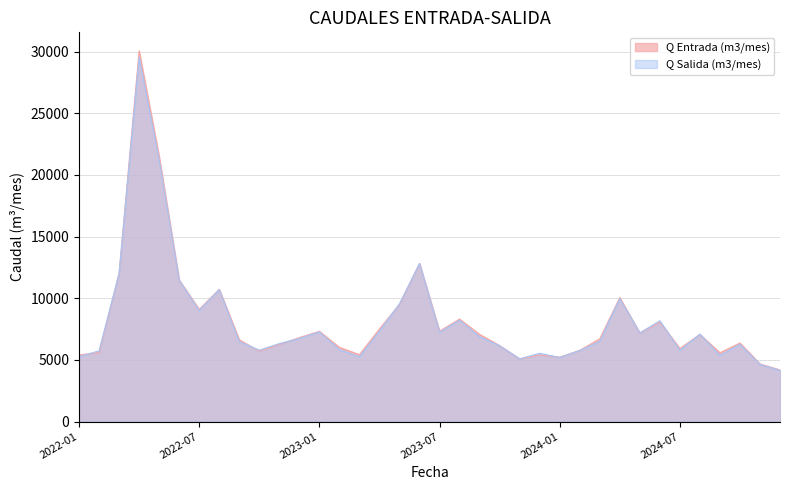

Which series ends up on top after the final intersection of Q Salida (m3/mes) and Q Entrada (m3/mes)?

Q Entrada (m3/mes)